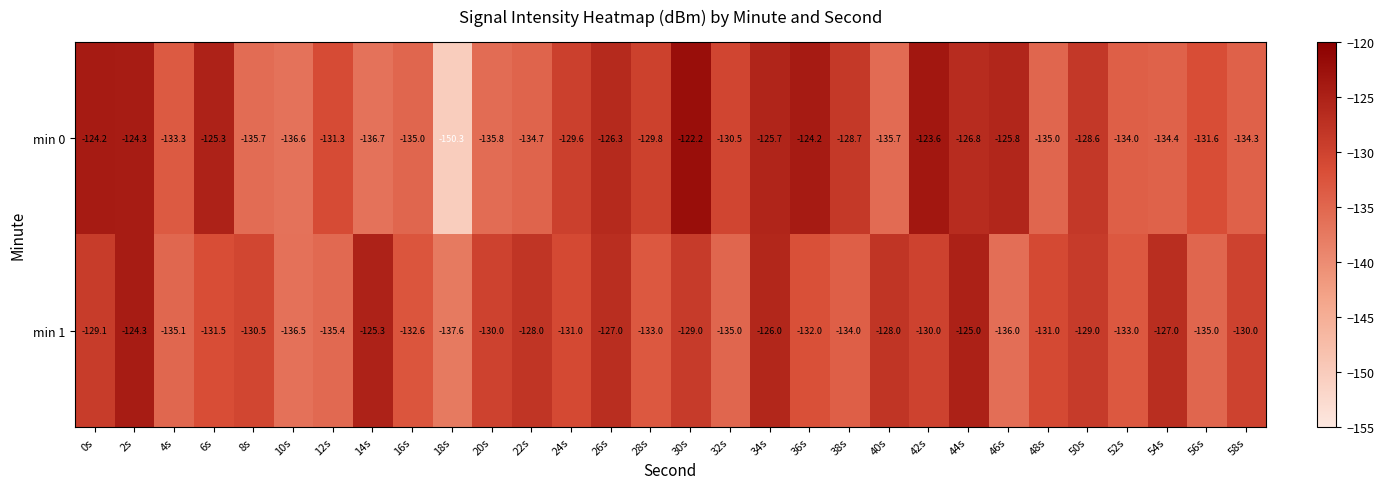

Which category has the highest value in the min 1 series?

2s